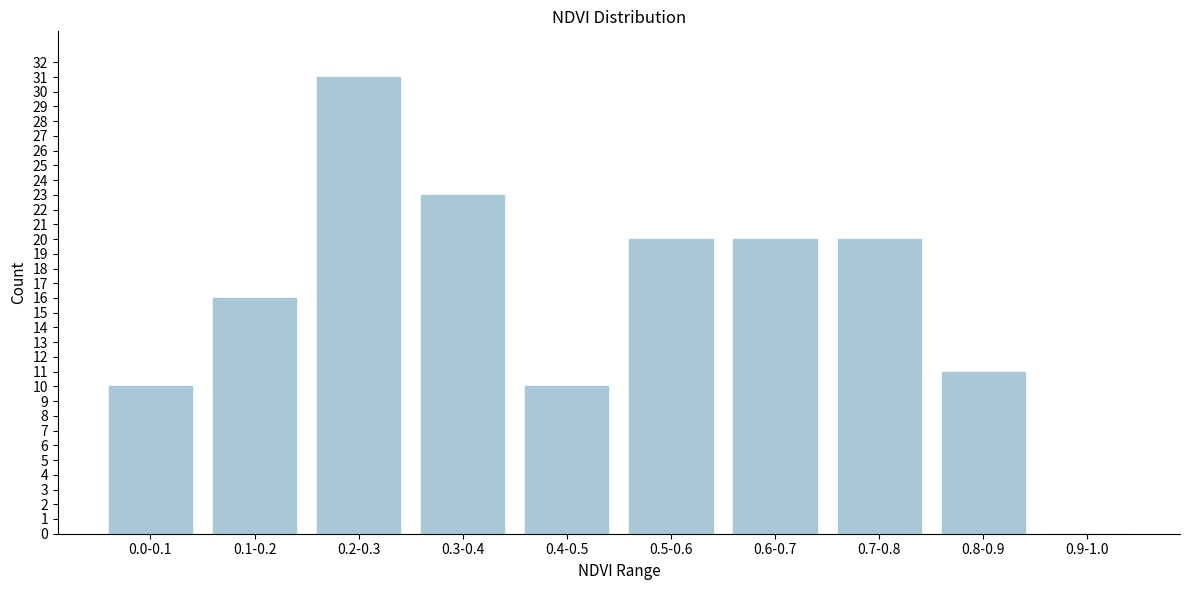

Reading left to right, what are all the values shown in this chart?

0.0-0.1=10	0.1-0.2=16	0.2-0.3=31	0.3-0.4=23	0.4-0.5=10	0.5-0.6=20	0.6-0.7=20	0.7-0.8=20	0.8-0.9=11	0.9-1.0=0